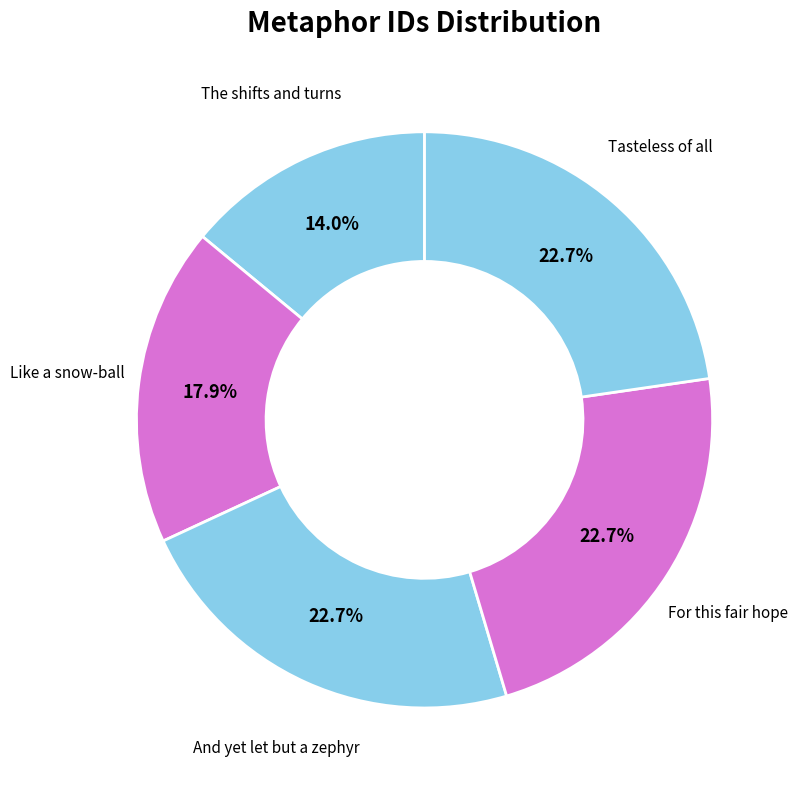

Count the number of slices in the pie.

5